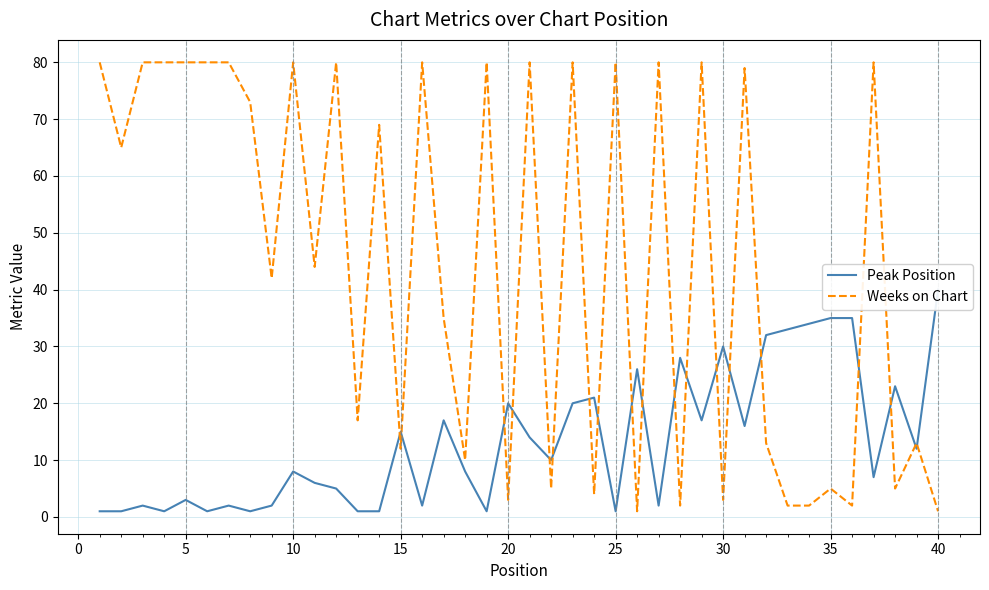

What is the highest value of the Weeks on Chart series?

80